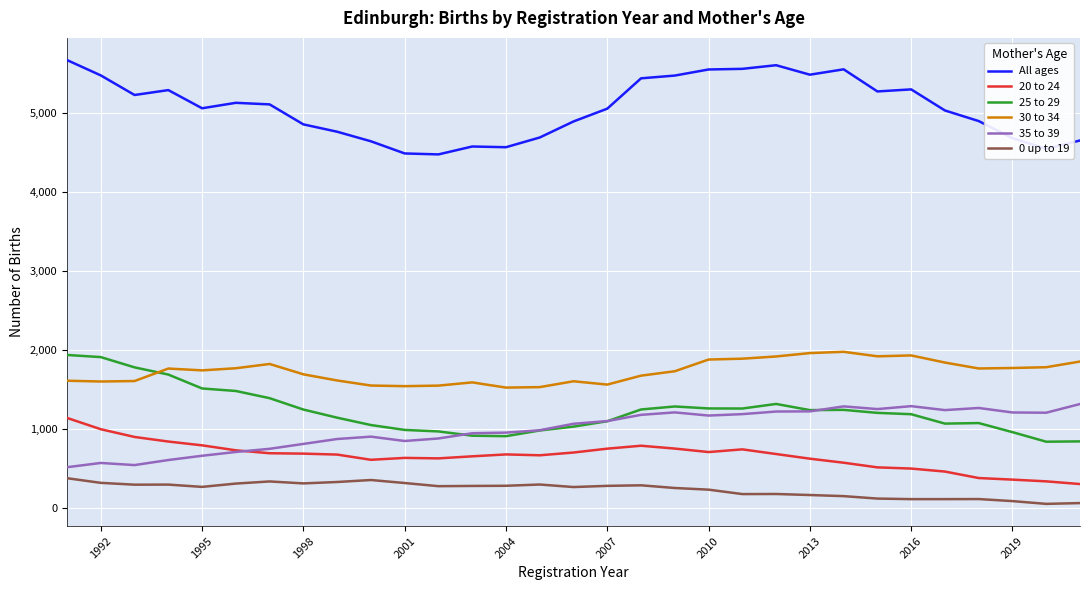

Is this an area chart (filled region under the line)?

No